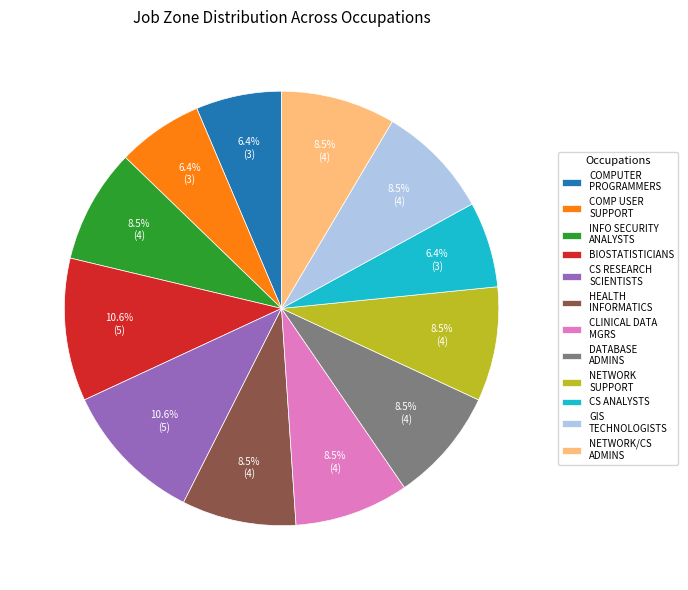

Is there any slice that represents more than half of the pie?

No